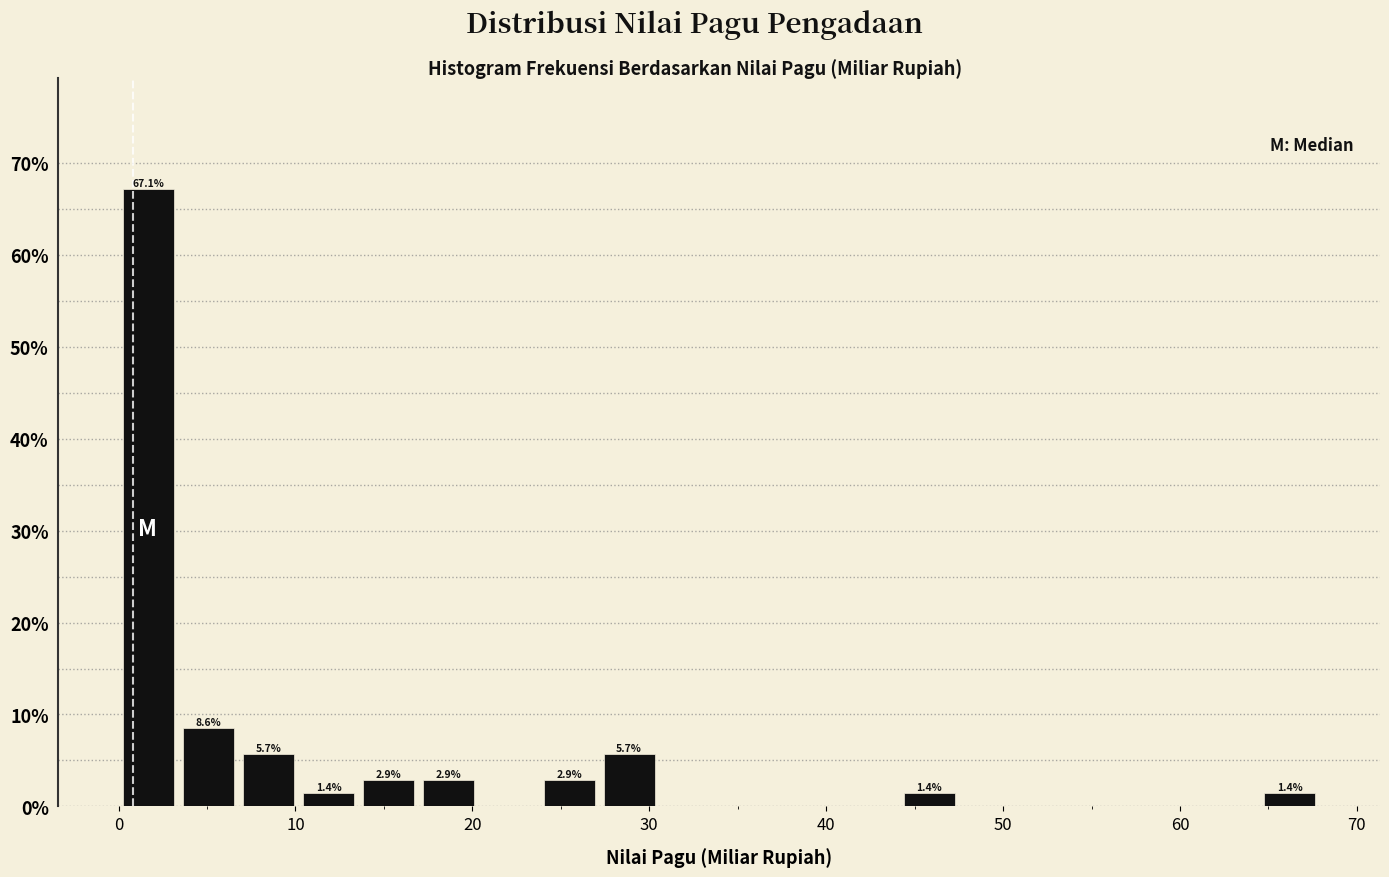

Read against the x-axis, roughly where is the centre of the tallest bar?

2